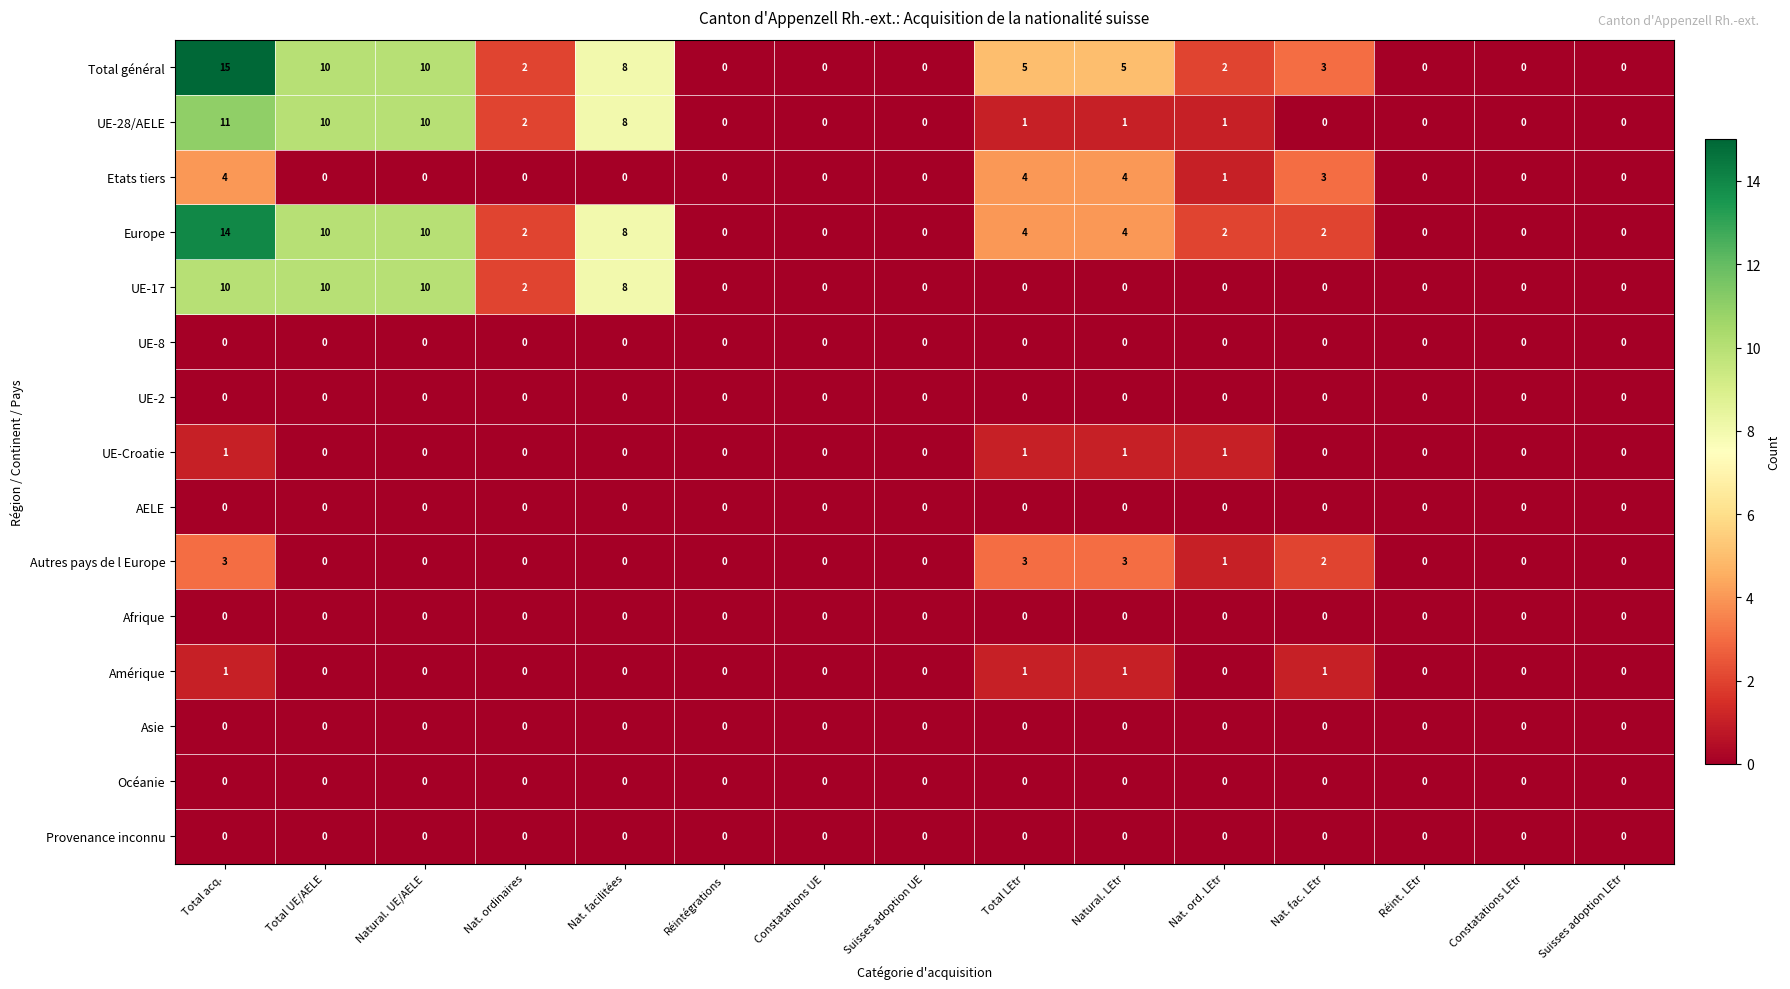

What is the greatest value displayed?

15